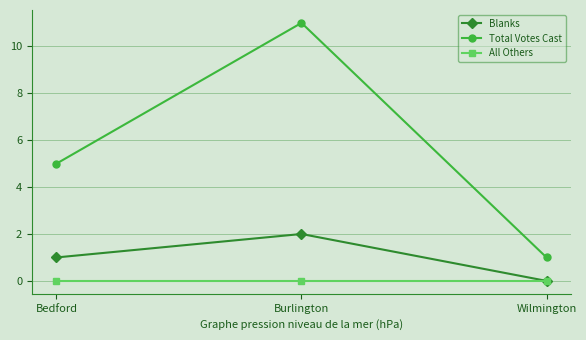

What position from the left is Burlington?

2